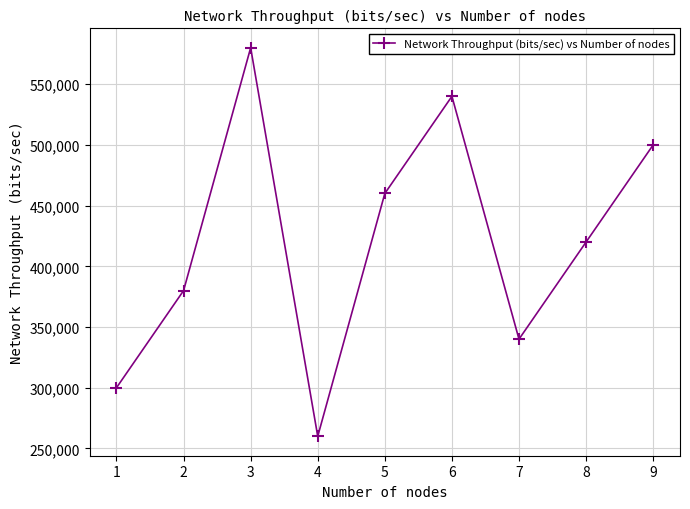

Read the value at 8, to the nearest 10.

420000